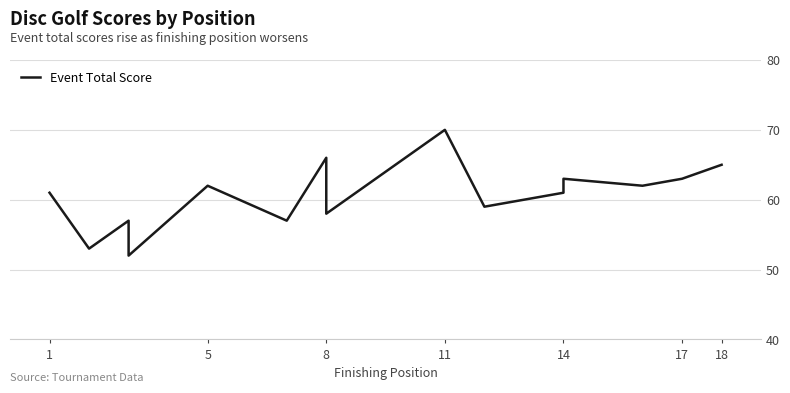

Is it true that the value at 14 is 97?

False